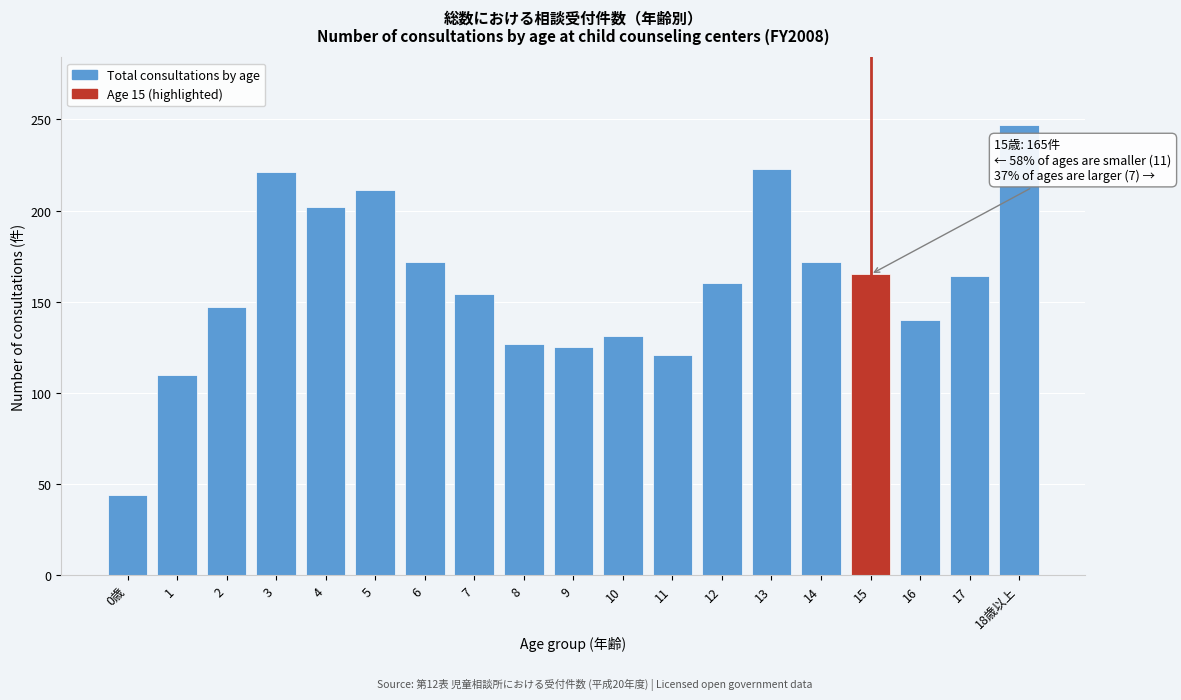

What is the approximate value at 1, to the nearest 10?

110